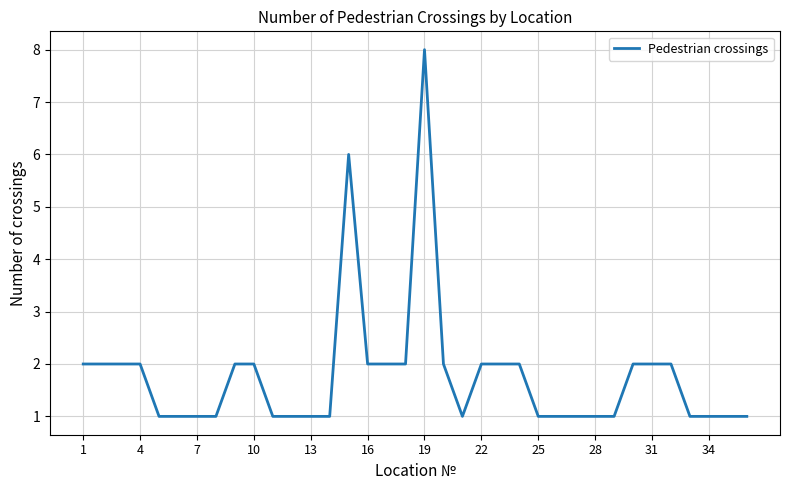

Is this an area chart (filled region under the line)?

No